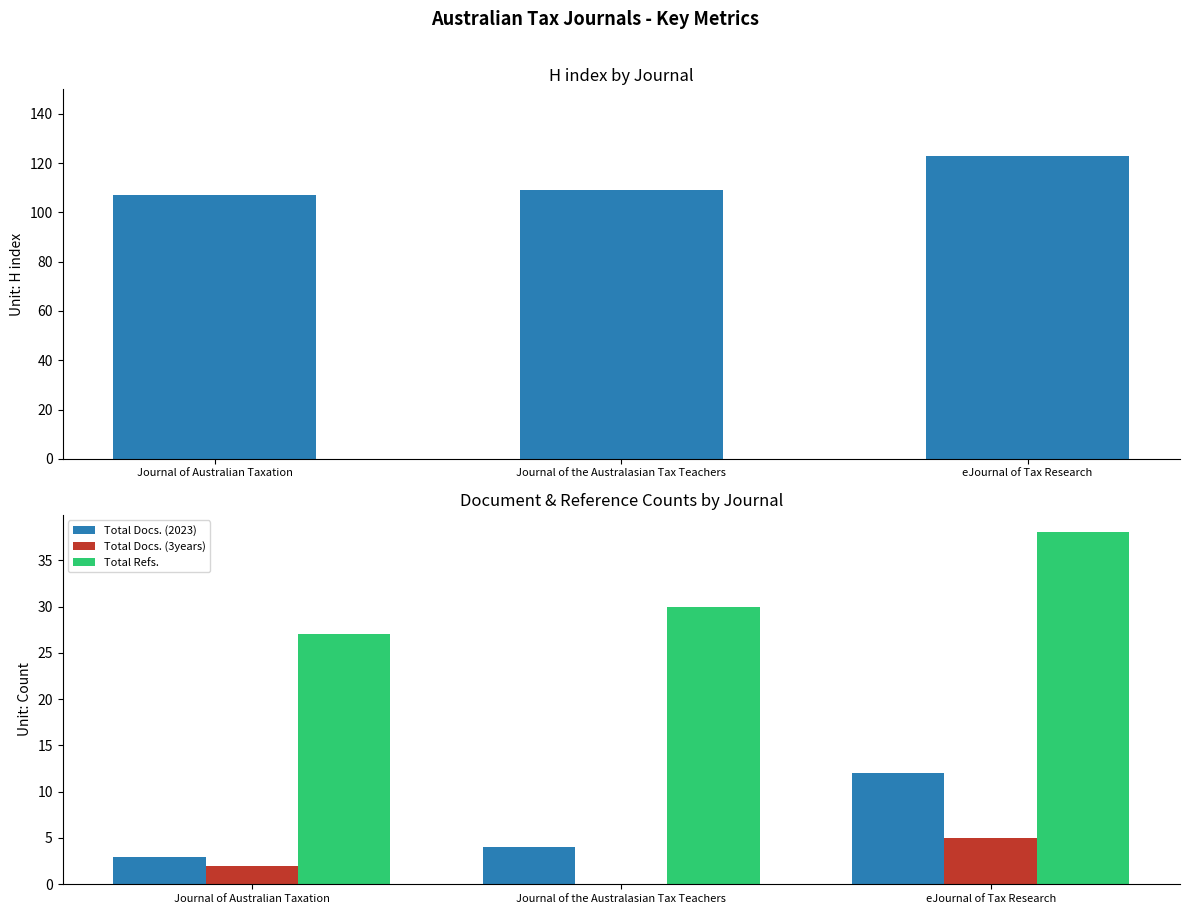

Reading left to right, extract all data points from this chart.

H index: Journal of Australian Taxation=107	Journal of the Australasian Tax Teachers=109	eJournal of Tax Research=123
Total Docs. (2023): Journal of Australian Taxation=3	Journal of the Australasian Tax Teachers=4	eJournal of Tax Research=12
Total Docs. (3years): Journal of Australian Taxation=2	Journal of the Australasian Tax Teachers=0	eJournal of Tax Research=5
Total Refs.: Journal of Australian Taxation=27	Journal of the Australasian Tax Teachers=30	eJournal of Tax Research=38